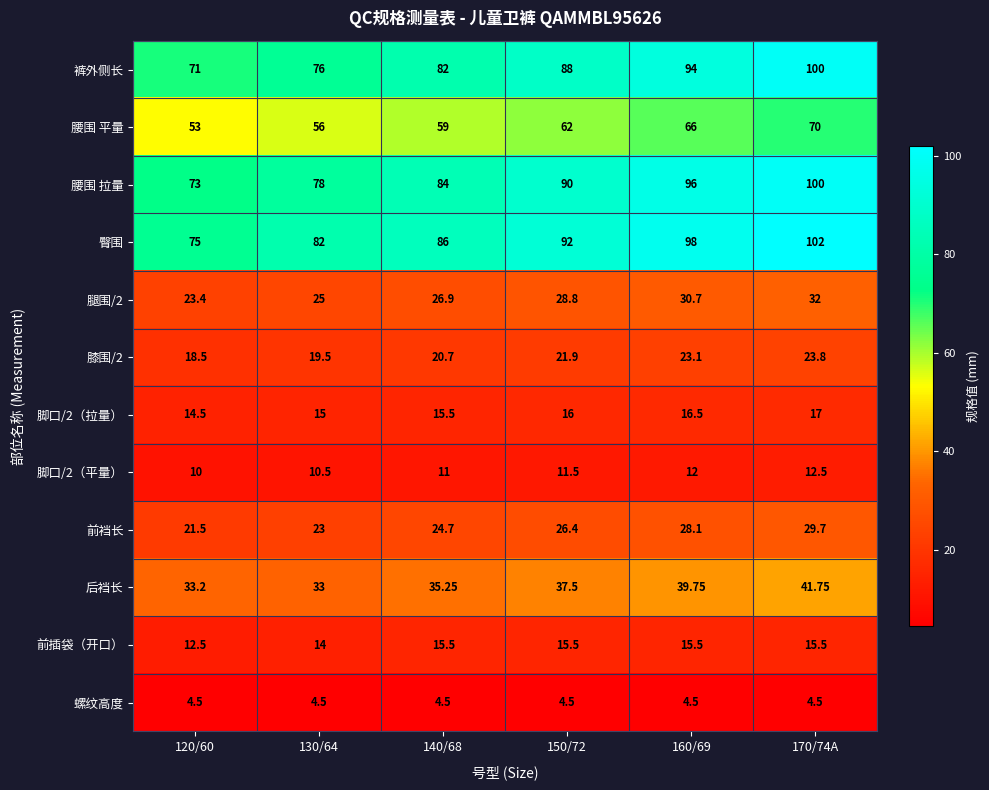

At 120/60, list the series in order from smallest to largest.

螺纹高度, 脚口/2（平量）, 前插袋（开口）, 脚口/2（拉量）, 膝围/2, 前裆长, 腿围/2, 后裆长, 腰围 平量, 裤外侧长, 腰围 拉量, 臀围